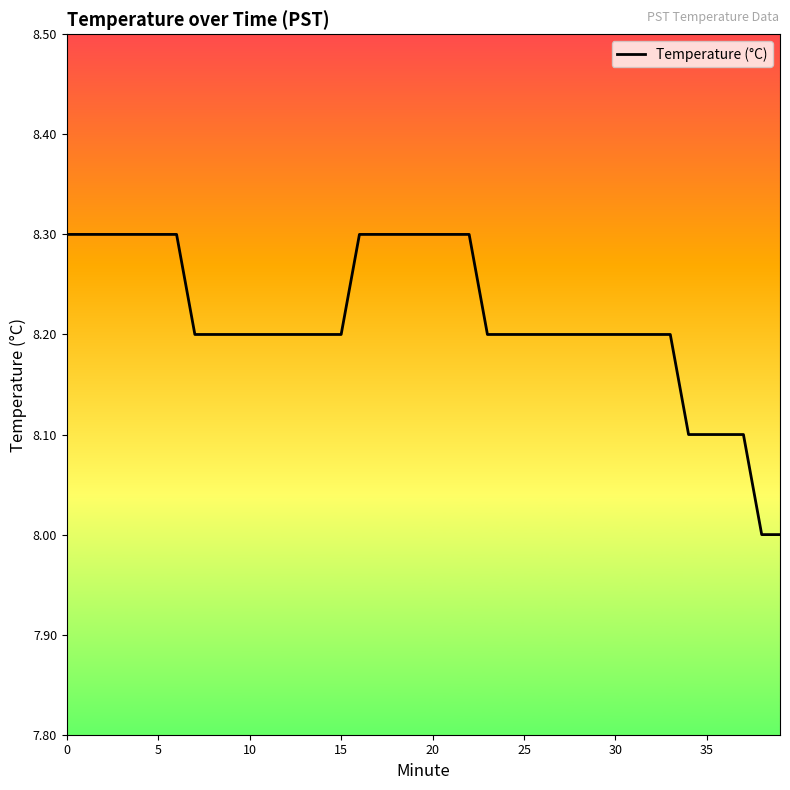

What is the difference between the maximum and minimum values?

0.3